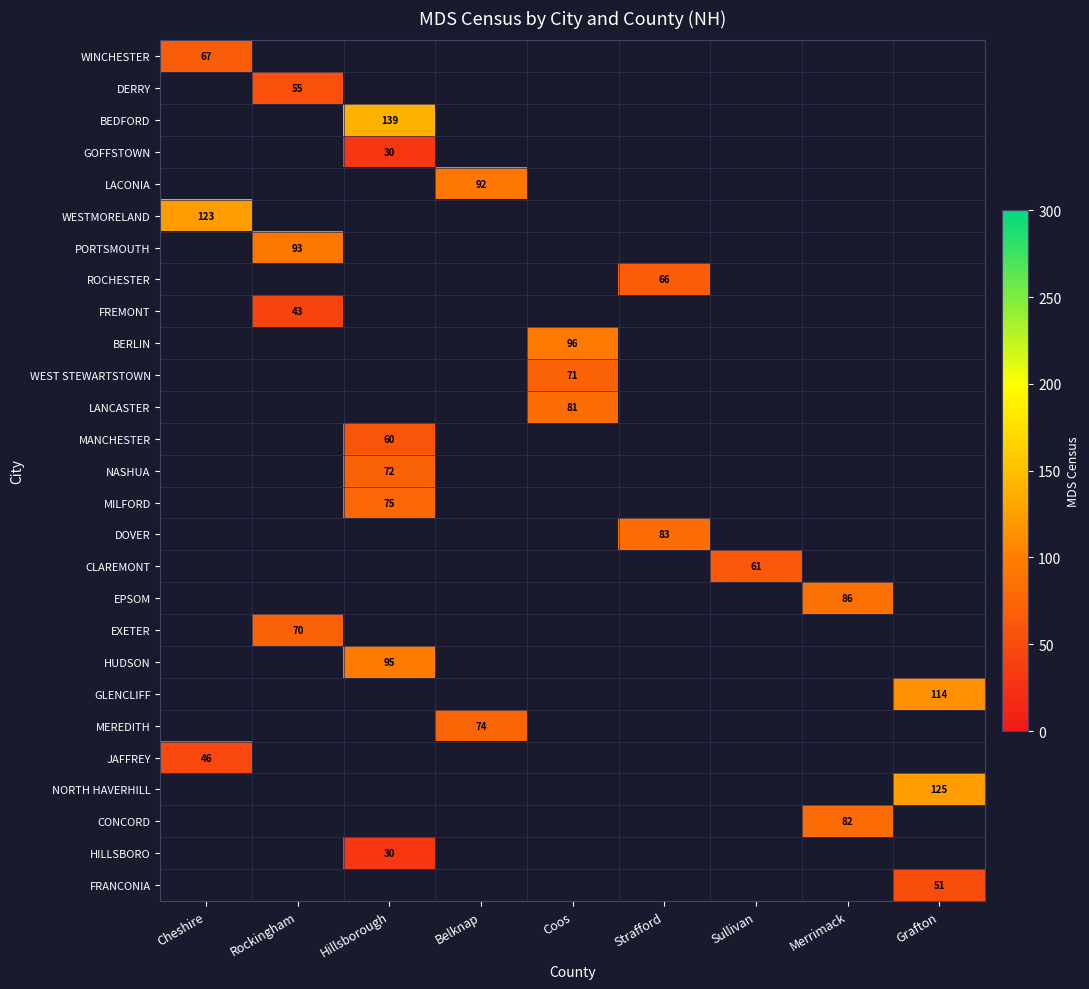

The NORTH HAVERHILL series shows 125 at Grafton. True or false?

True